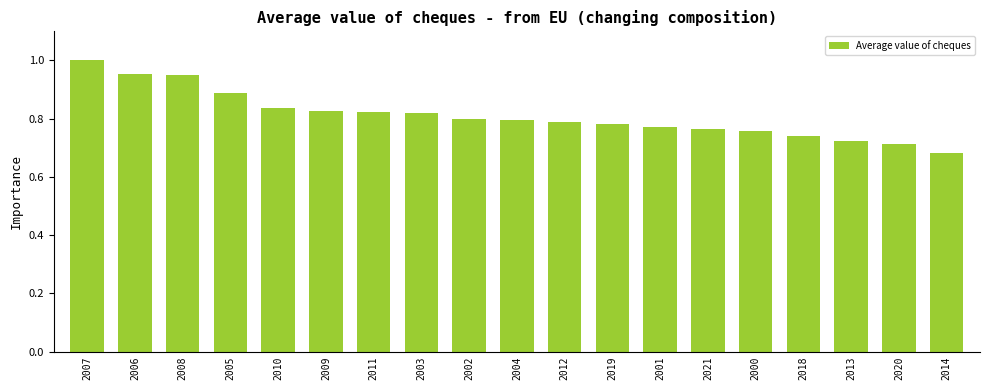

Between 2005 and 2004, which is larger?

2005